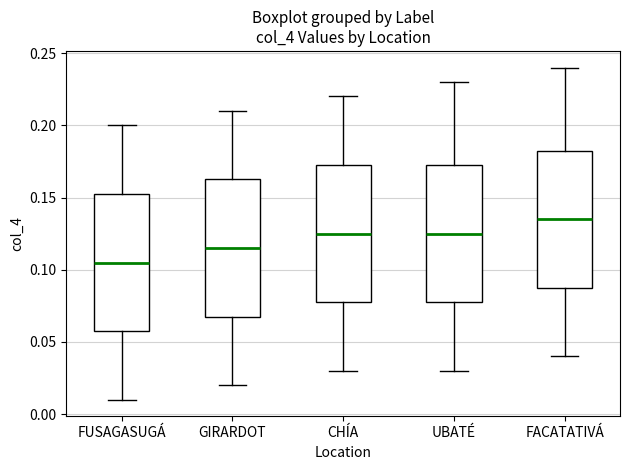

Reading left to right, read every box against the y-axis: the position of its median line, the range the box covers, and the ends of its whiskers. The values are not printed on the chart, so give them approximately, as read against the axis.

FUSAGASUGÁ: median 0.105, box 0.060 to 0.155, whiskers 0.010 to 0.200
GIRARDOT: median 0.115, box 0.070 to 0.165, whiskers 0.020 to 0.210
CHÍA: median 0.125, box 0.080 to 0.175, whiskers 0.030 to 0.220
UBATÉ: median 0.125, box 0.080 to 0.175, whiskers 0.030 to 0.230
FACATATIVÁ: median 0.135, box 0.090 to 0.185, whiskers 0.040 to 0.240